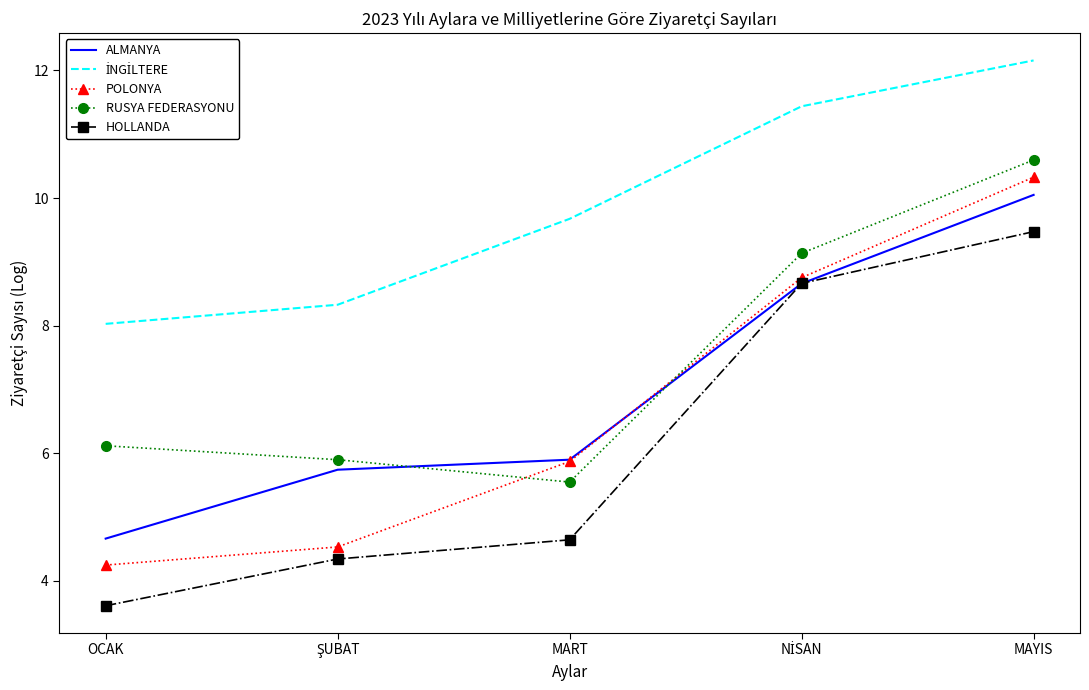

True or false: RUSYA FEDERASYONU and POLONYA intersect in this chart.

True